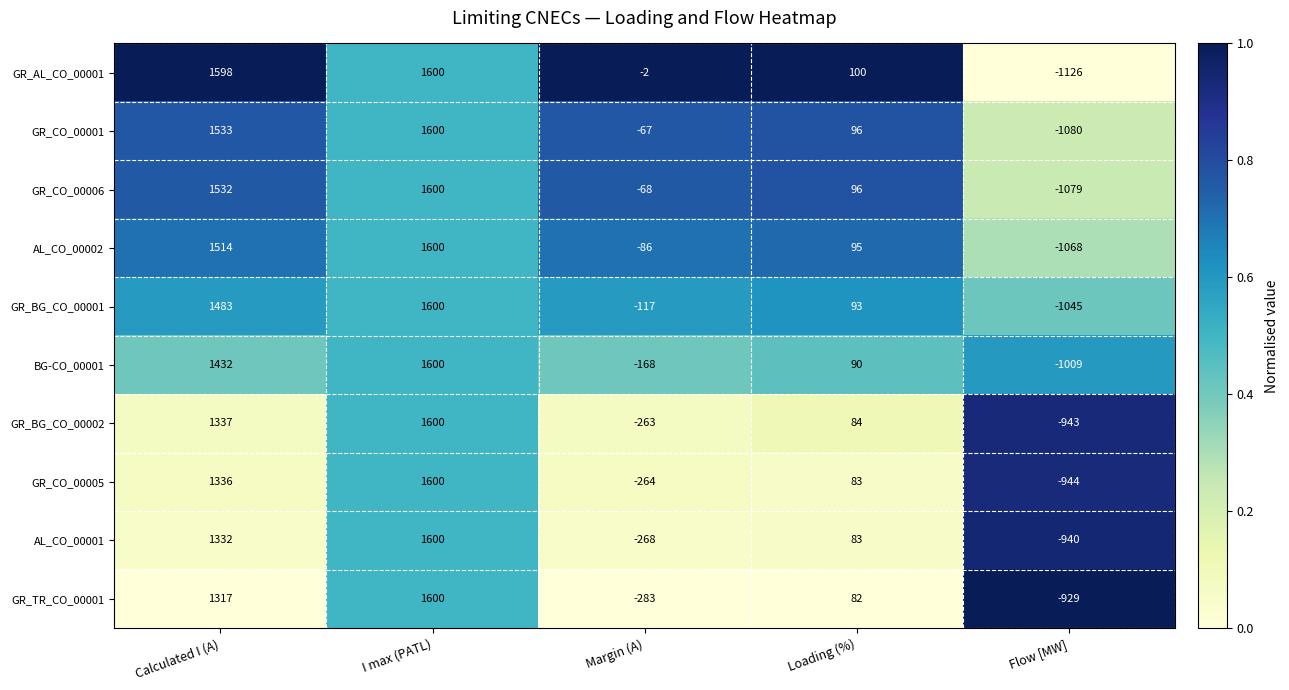

At which category is the sum across all series the highest?

I max (PATL)